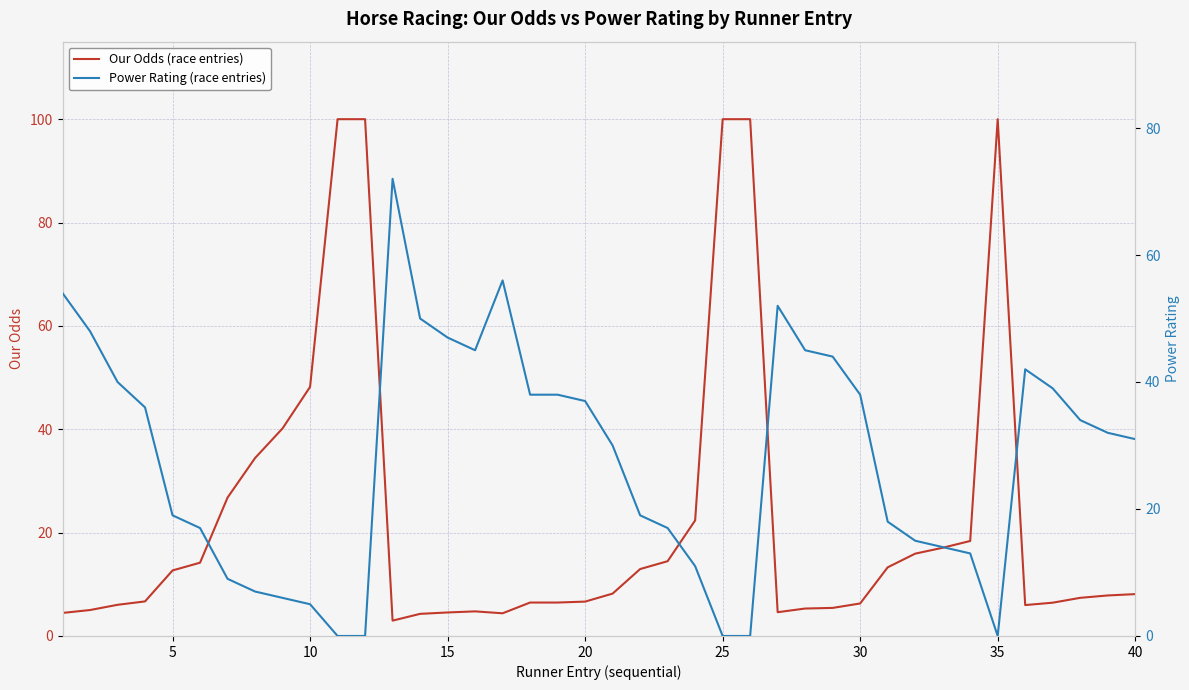

What is the sum of the Our Odds (race entries) values at 20 and 5?

19.3